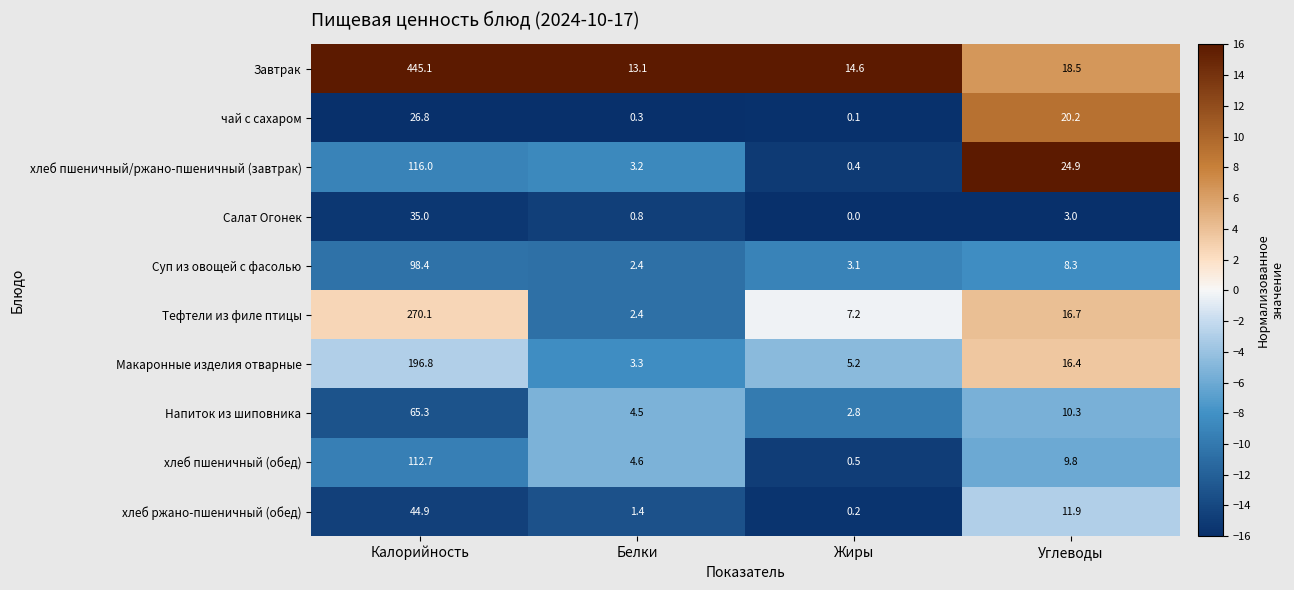

At which label does Завтрак first exceed 18?

Калорийность